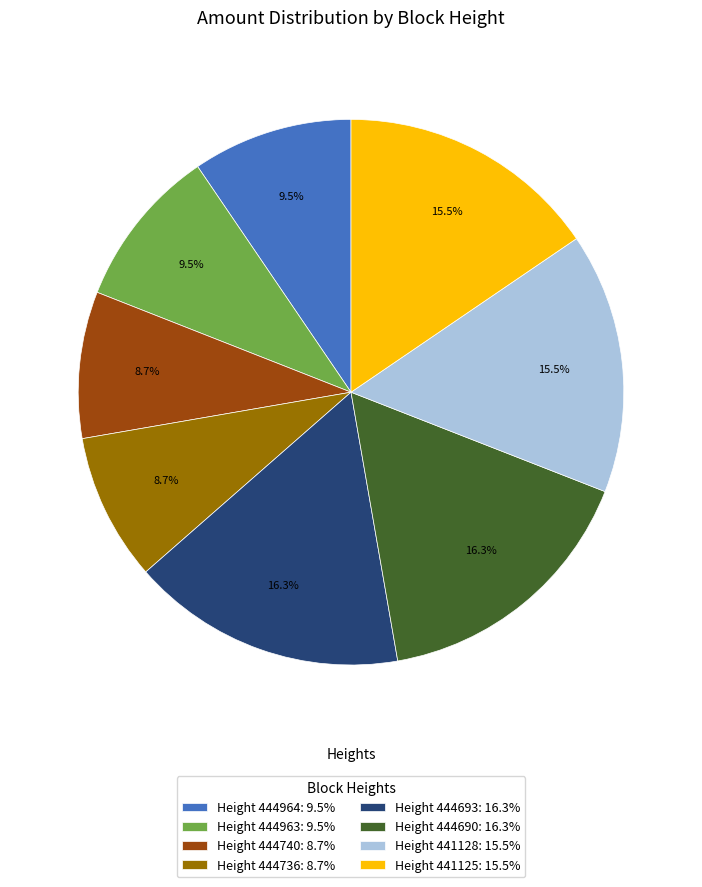

Between Height 444963: 9.5% and Height 444736: 8.7%, which is larger?

Height 444963: 9.5%